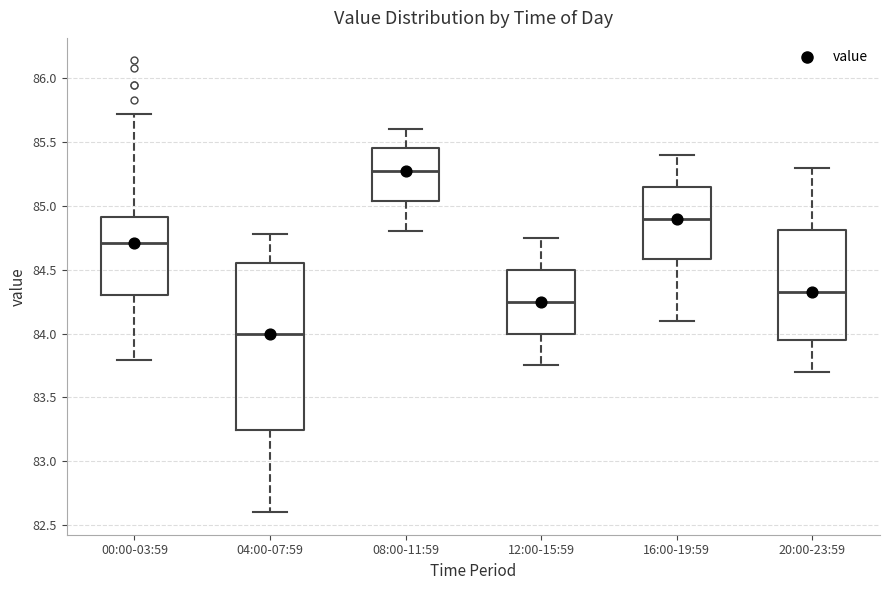

Where does the median line of the box for 04:00-07:59 sit on the y-axis? The values are not printed on the chart, so give them approximately, as read against the axis.

84.00